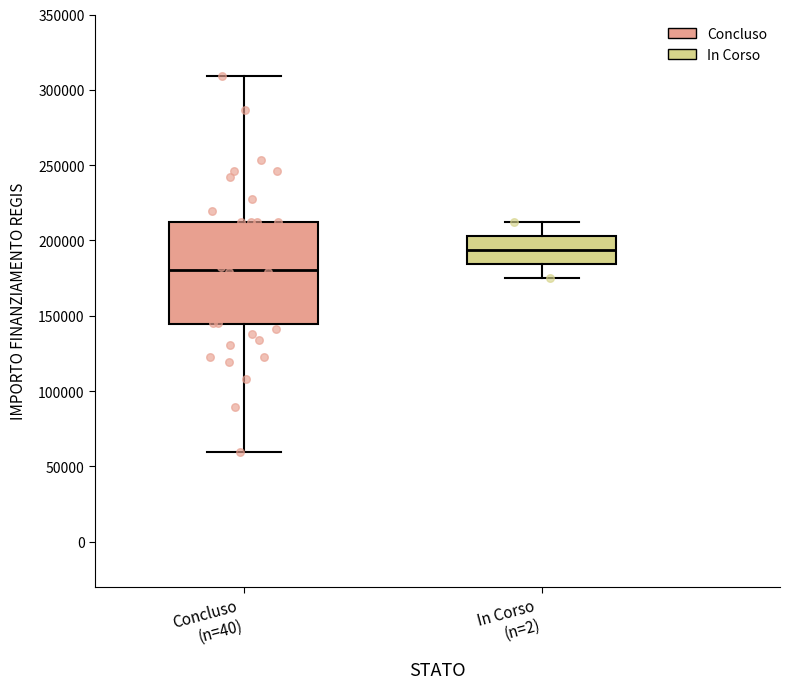

Which box's median line is the lowest?

Concluso (n=40)